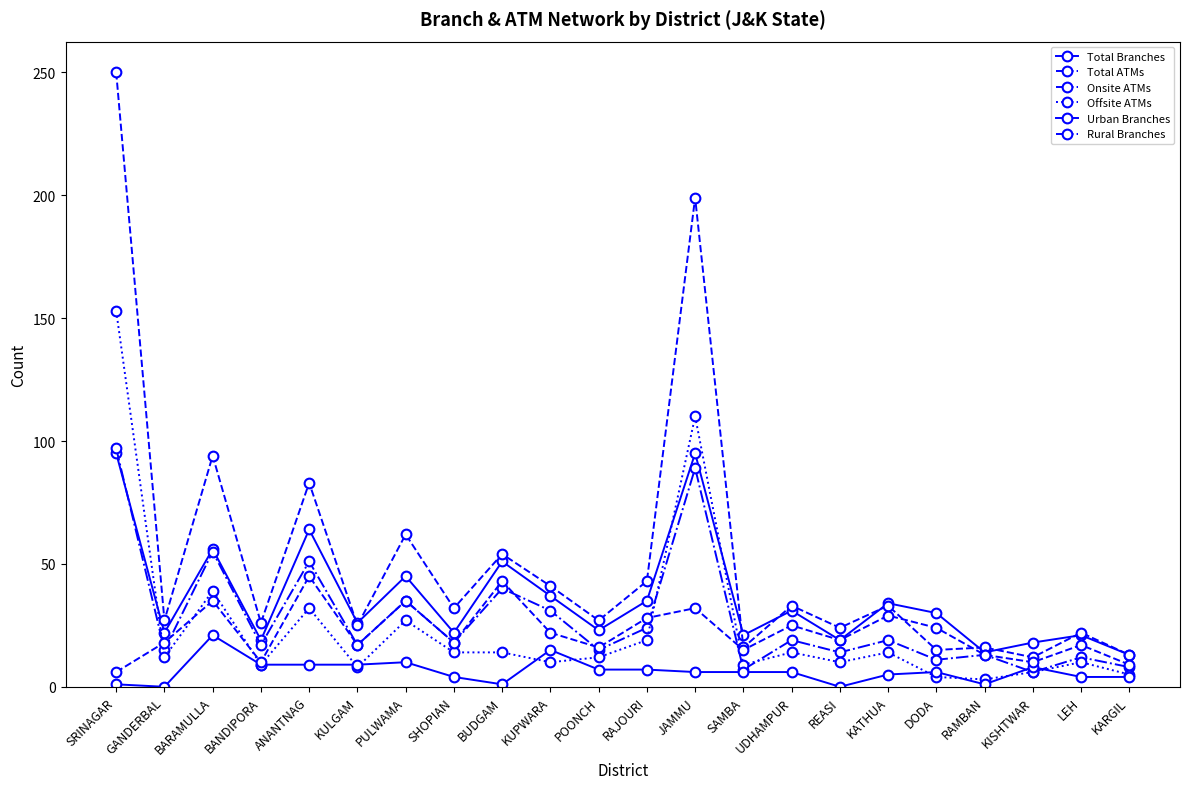

How many lines are shown in the chart?

6